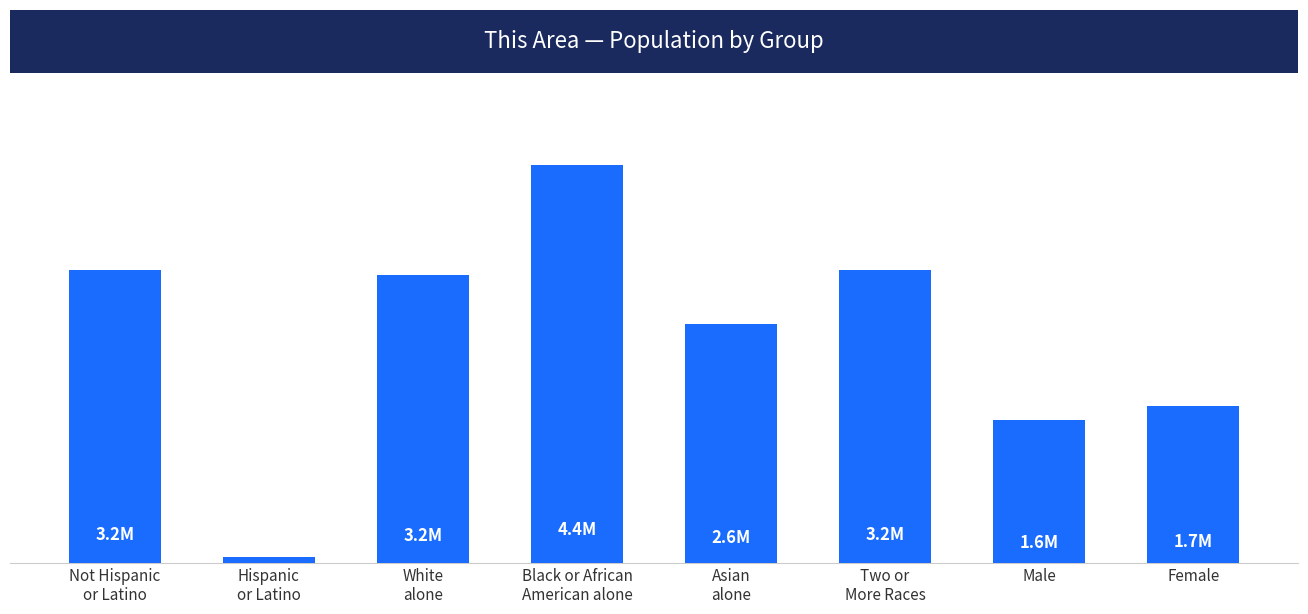

Reading left to right, what are all the values shown in this chart?

Not Hispanic
or Latino=3221821	Hispanic
or Latino=63019	White
alone=3164717	Black or African
American alone=4372723	Asian
alone=2625063	Two or
More Races=3217634	Male=1564408	Female=1720432